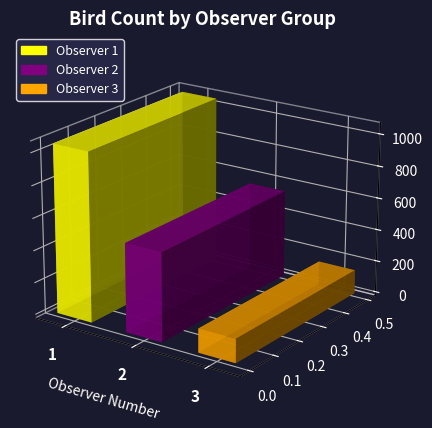

What is the sum of all ObserverNumber 3 values?

148